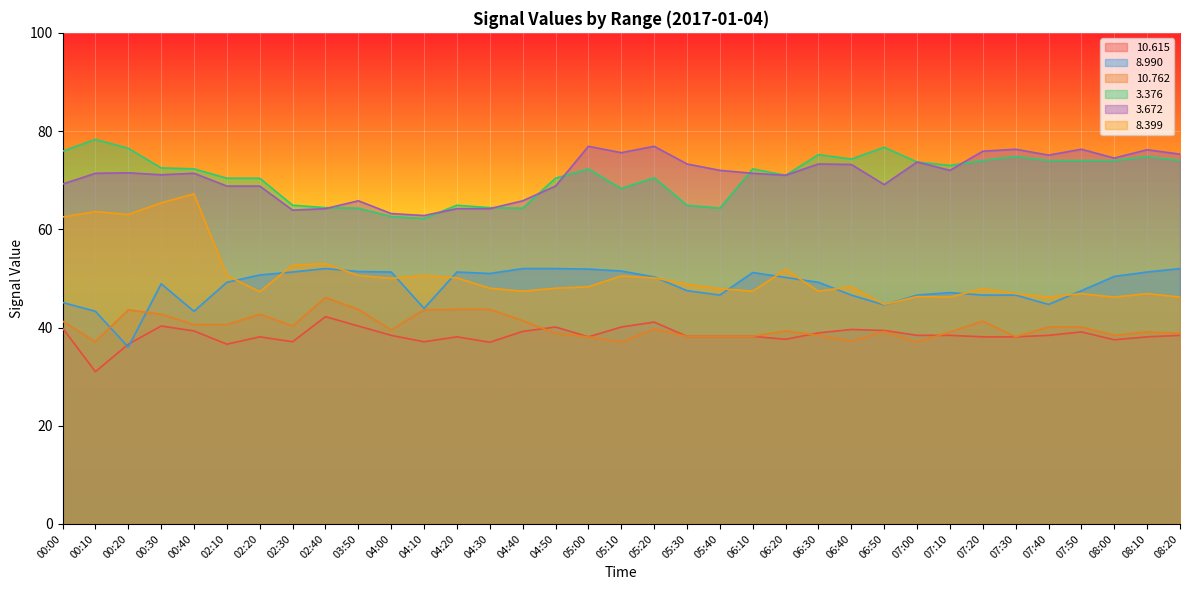

True or false:   8.399 and  10.762 cross at least once.

False